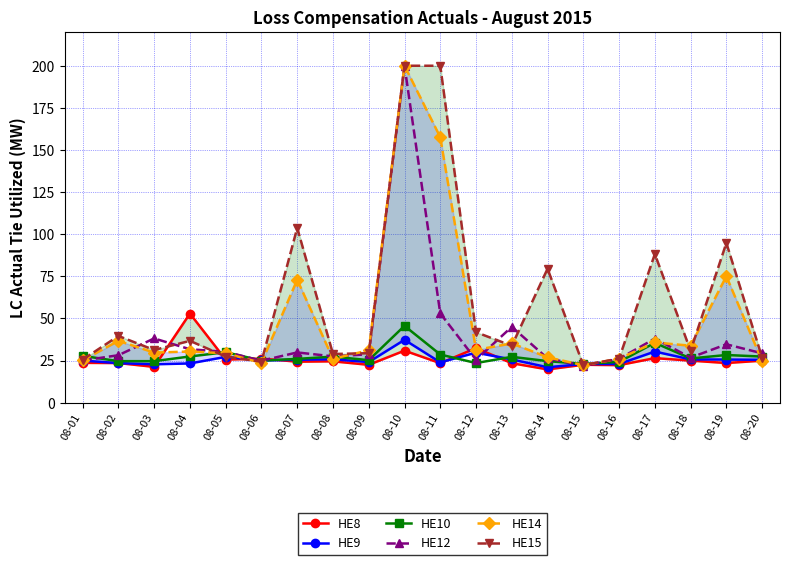

What are all the series names shown in the legend?

HE8, HE9, HE10, HE12, HE14, HE15